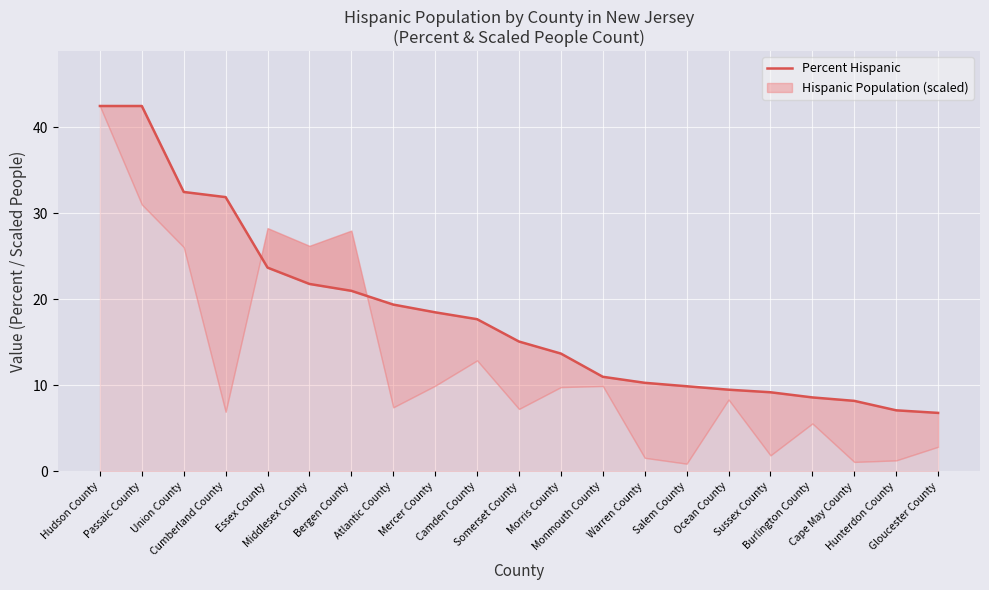

True or false: the data shows 18.5 at Mercer County.

True